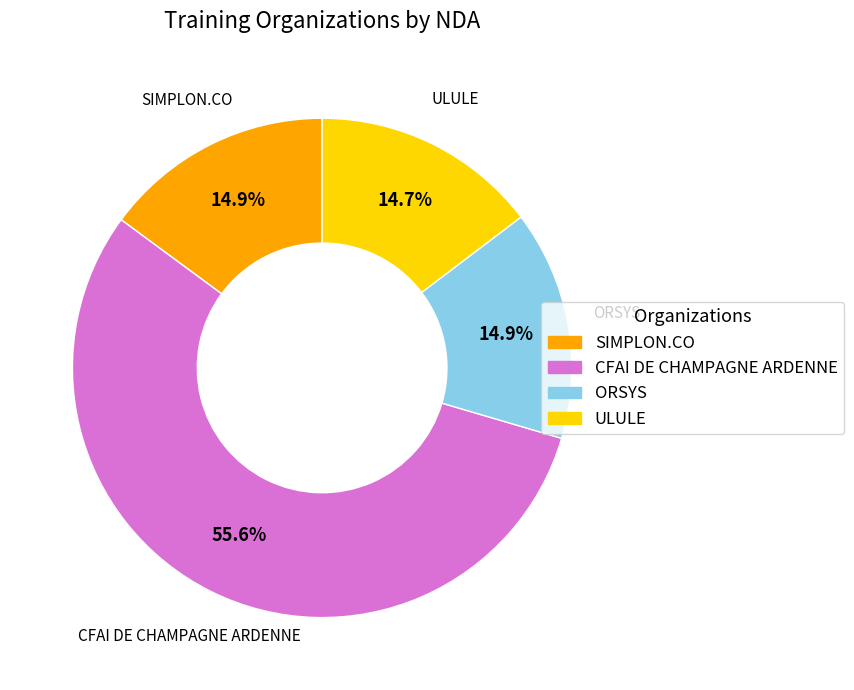

Is it true that ORSYS is 9% of the pie?

False